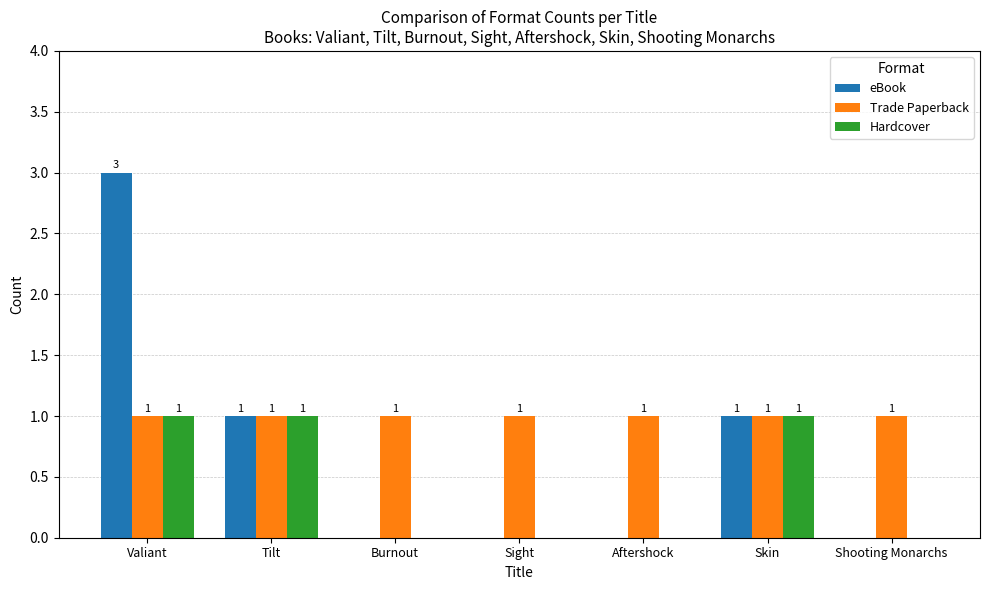

Are the bars horizontal?

No